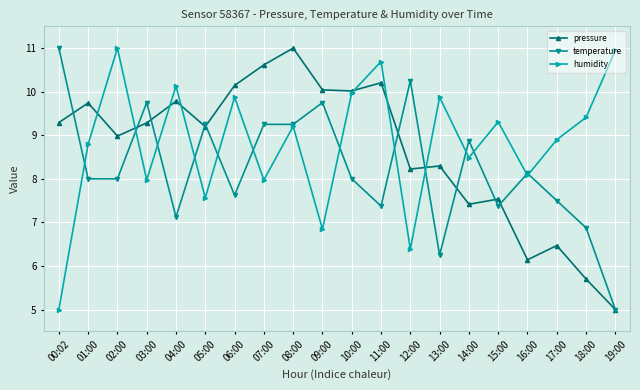

The value of pressure at 15:00 is 7.5. True or false?

True